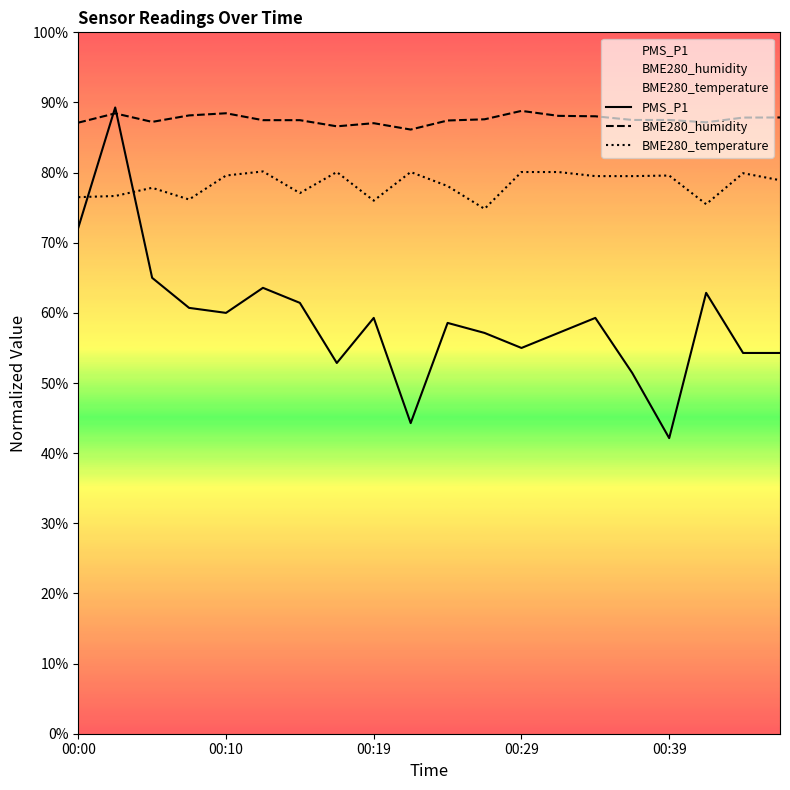

What is the difference between the highest and lowest values at 7?

33.7